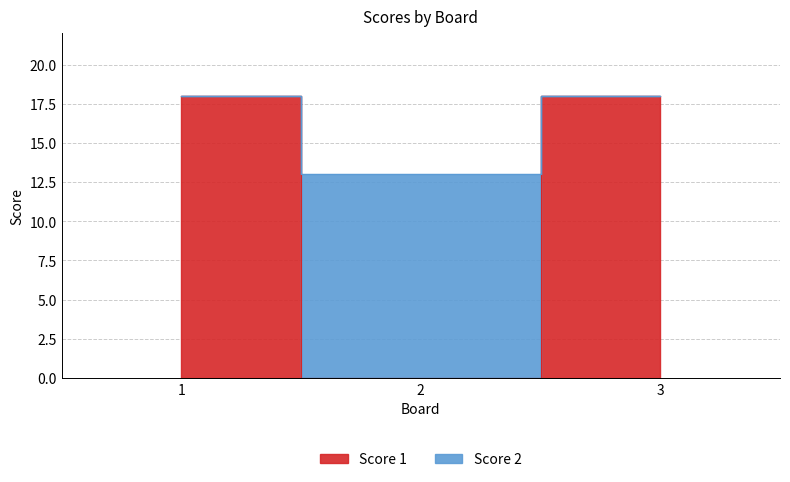

At which label is Score 2 closest to 15?

2